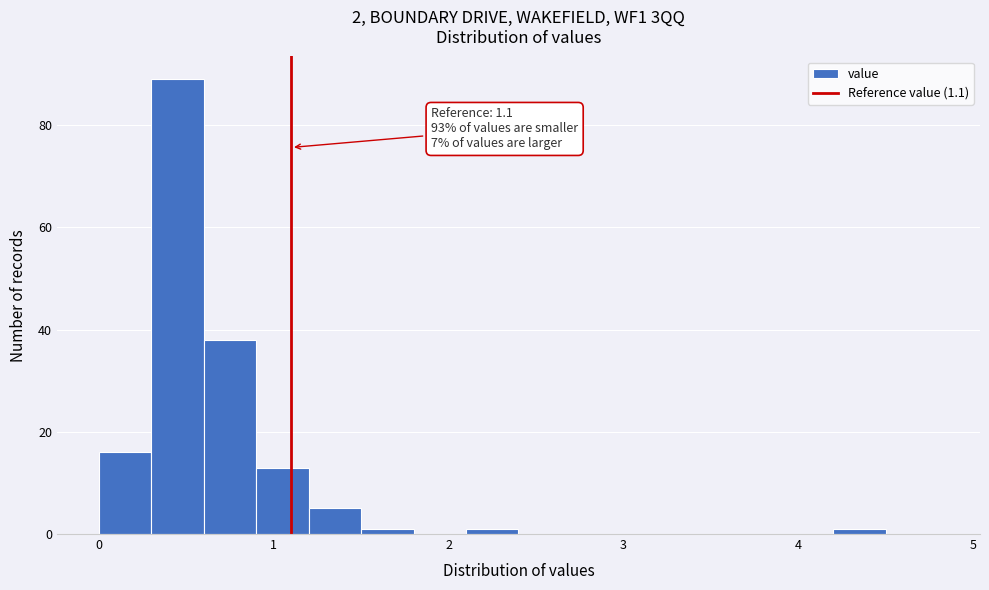

Around what value on the x-axis is the tallest bar? Give the approximate position of its centre, as read against the axis.

0.5